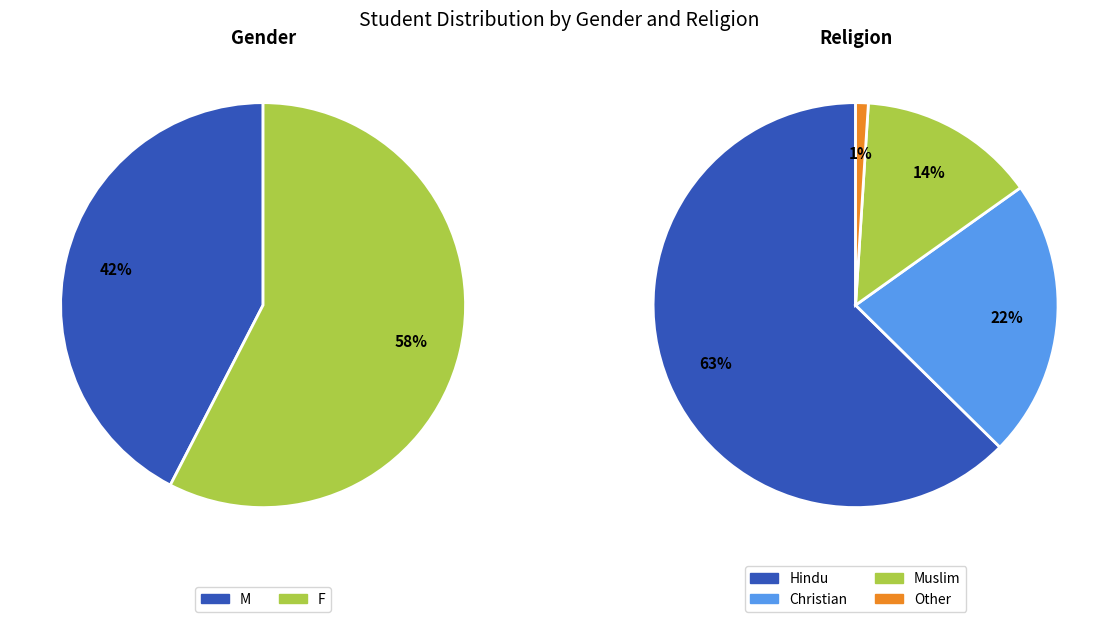

Combined, what portion of the pie is Christian and Hindu?

84.8%